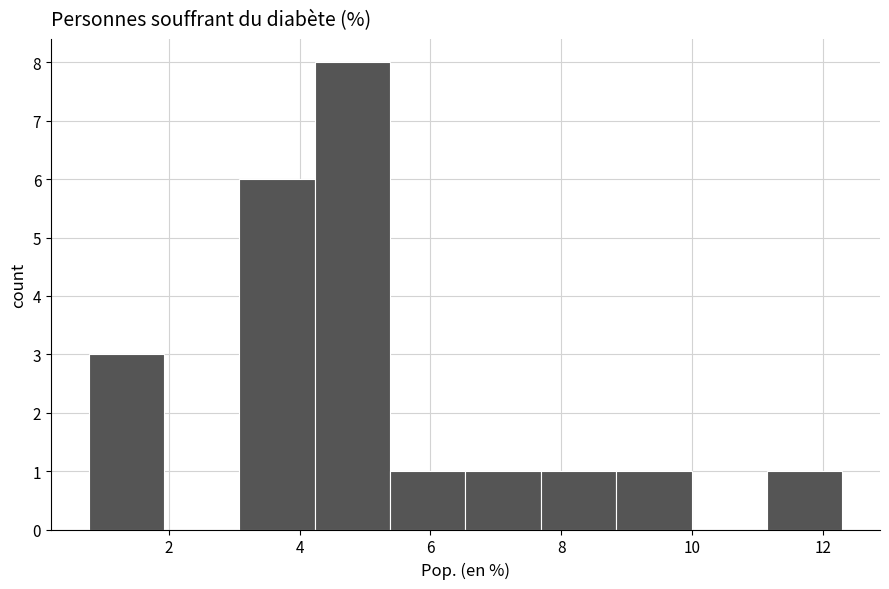

What is the height of the bar covering 3.0 to 4.2 on the x-axis? Neither the bar edges nor the heights are printed on the chart, so give them approximately, as read against the axes.

6